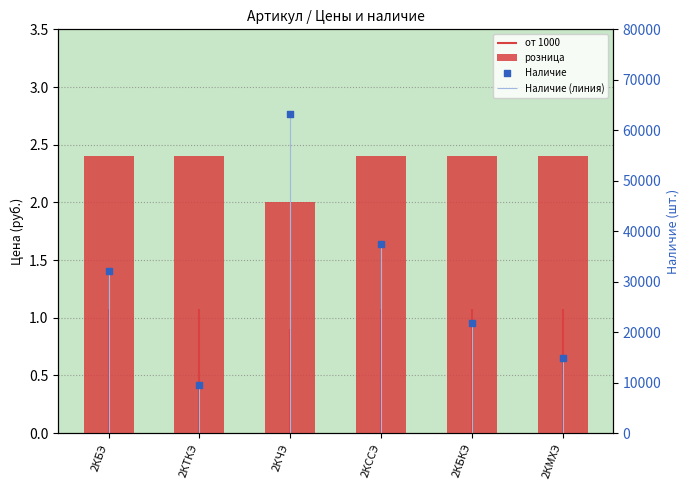

Which series has the widest spread of Y values?

Наличие